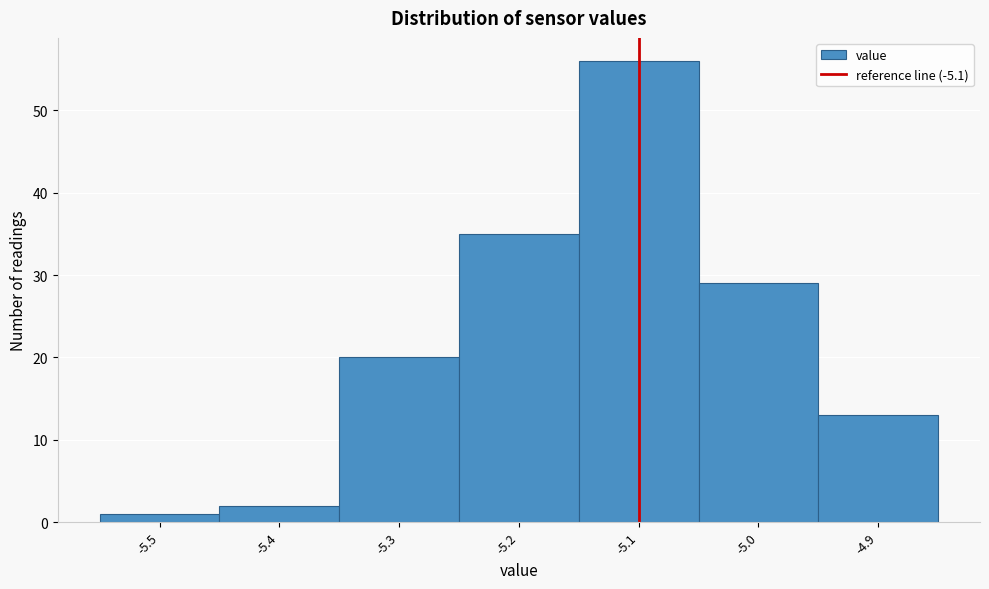

Reading left to right, transcribe this chart: for each bar, give the range it covers on the x-axis and its height. The values are not printed on the chart, so give them approximately, as read against the axis.

-5.55 to -5.45: 1
-5.45 to -5.35: 2
-5.35 to -5.25: 20
-5.25 to -5.15: 35
-5.15 to -5.05: 56
-5.05 to -4.95: 29
-4.95 to -4.85: 13